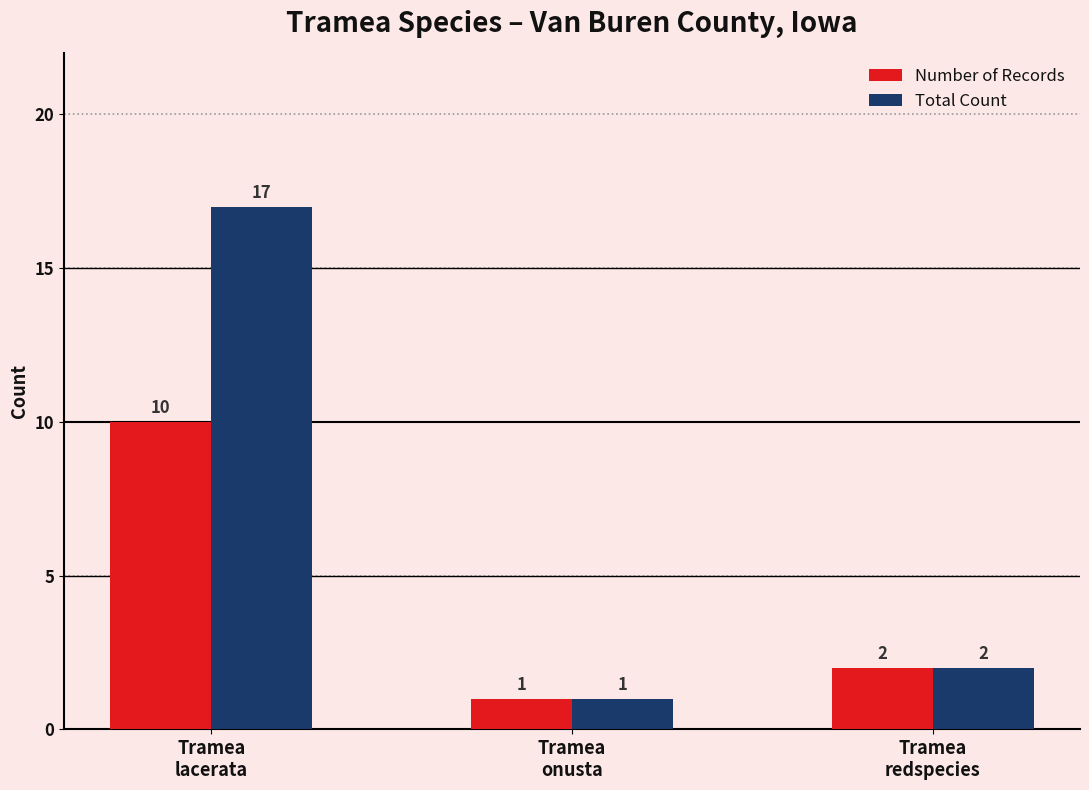

At Tramea
lacerata, list the series in order from largest to smallest.

Total Count, Number of Records